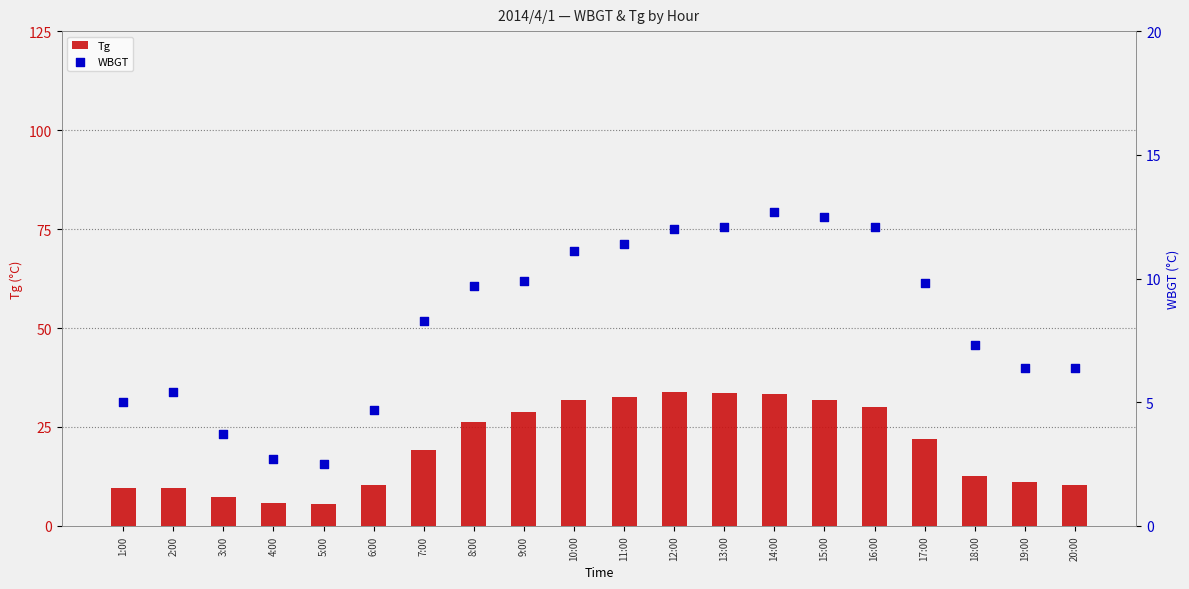

At which category is the sum across all series the highest?

14:00